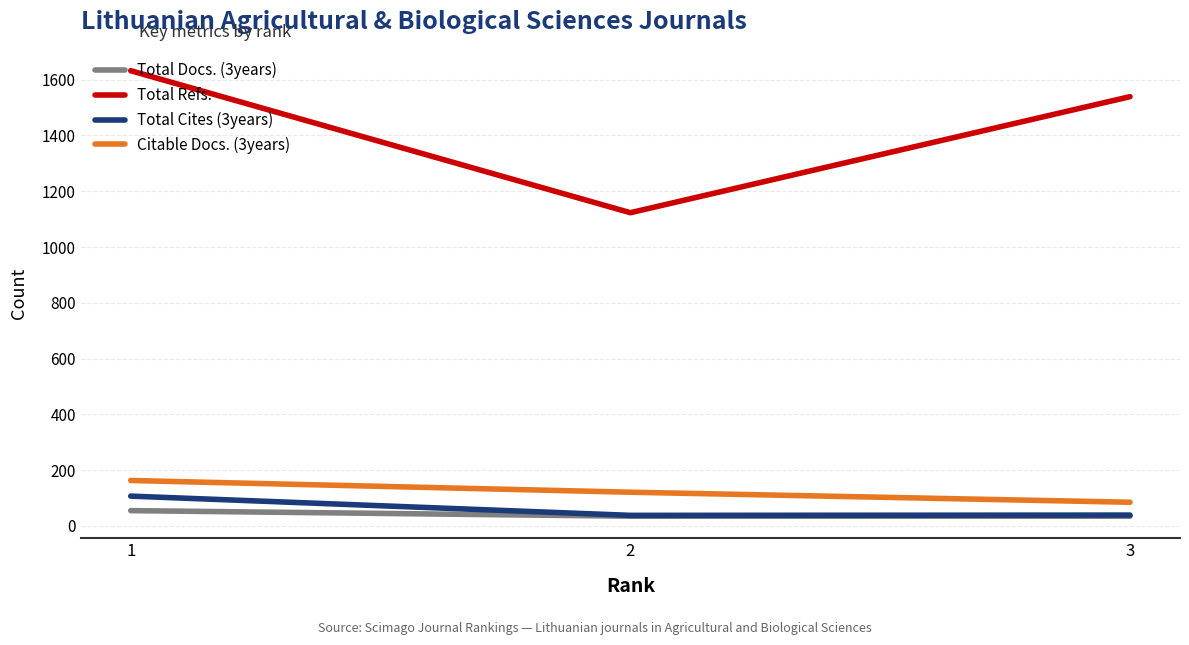

What is the sum of all Total Cites (3years) values?

184